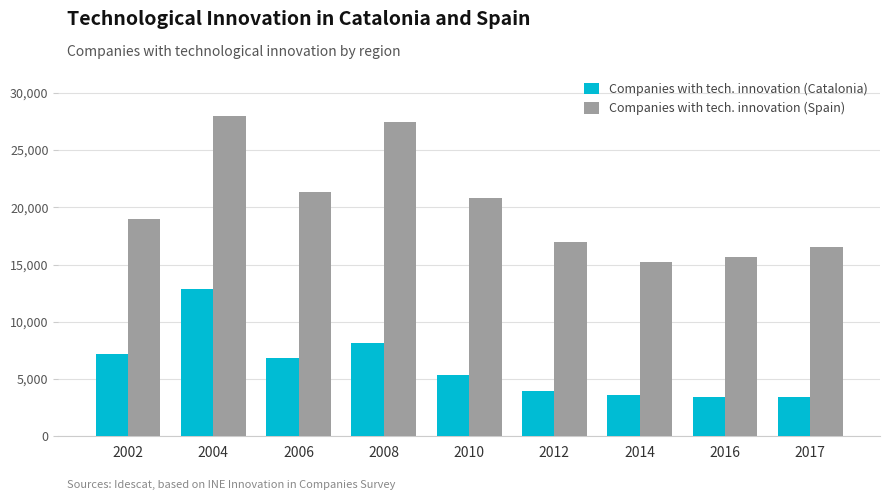

What is the smallest value displayed?

3406